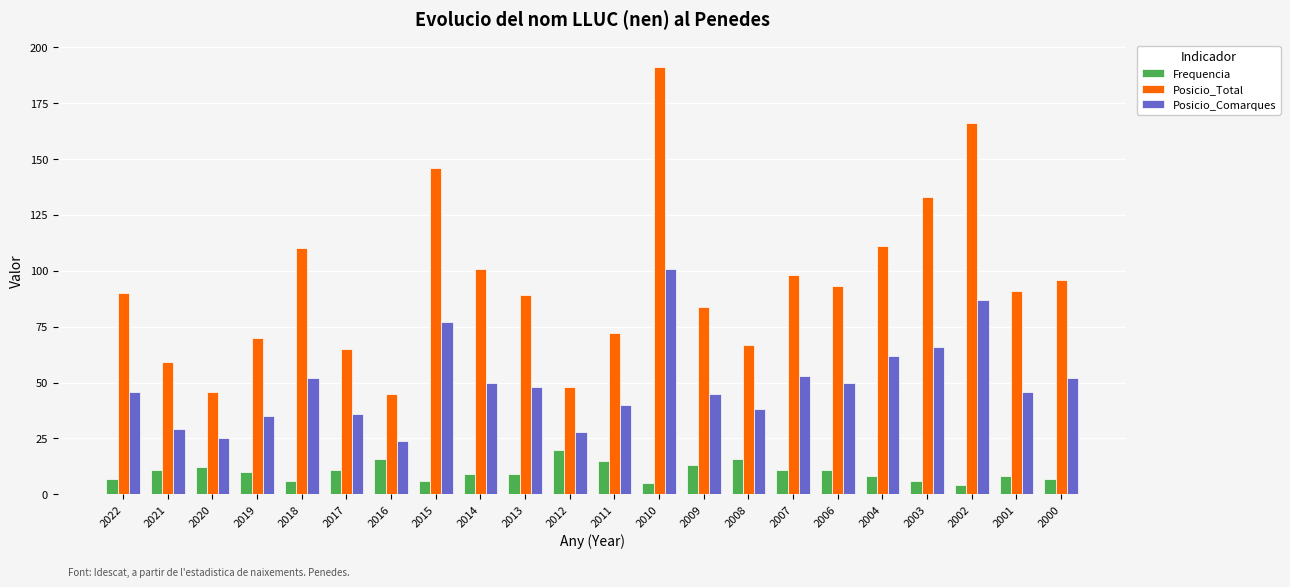

Read the Posicio_Total value at 2000, to the nearest 10.

100